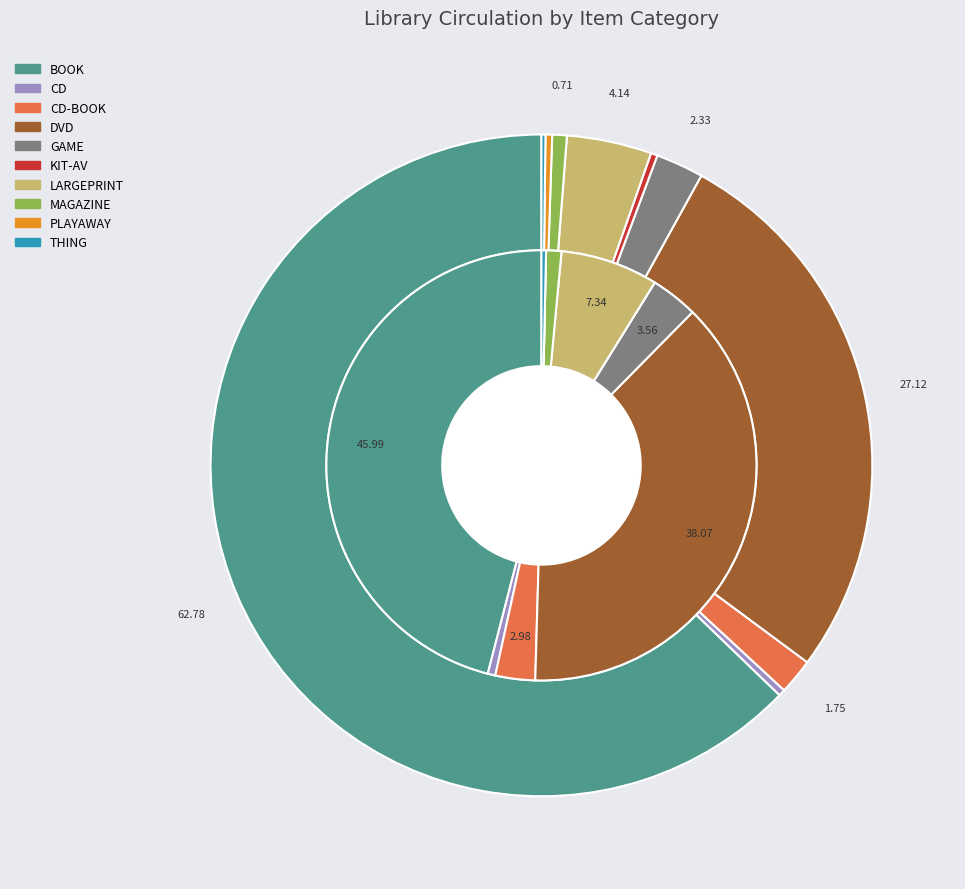

How much of the chart is everything except CD?

99.7%